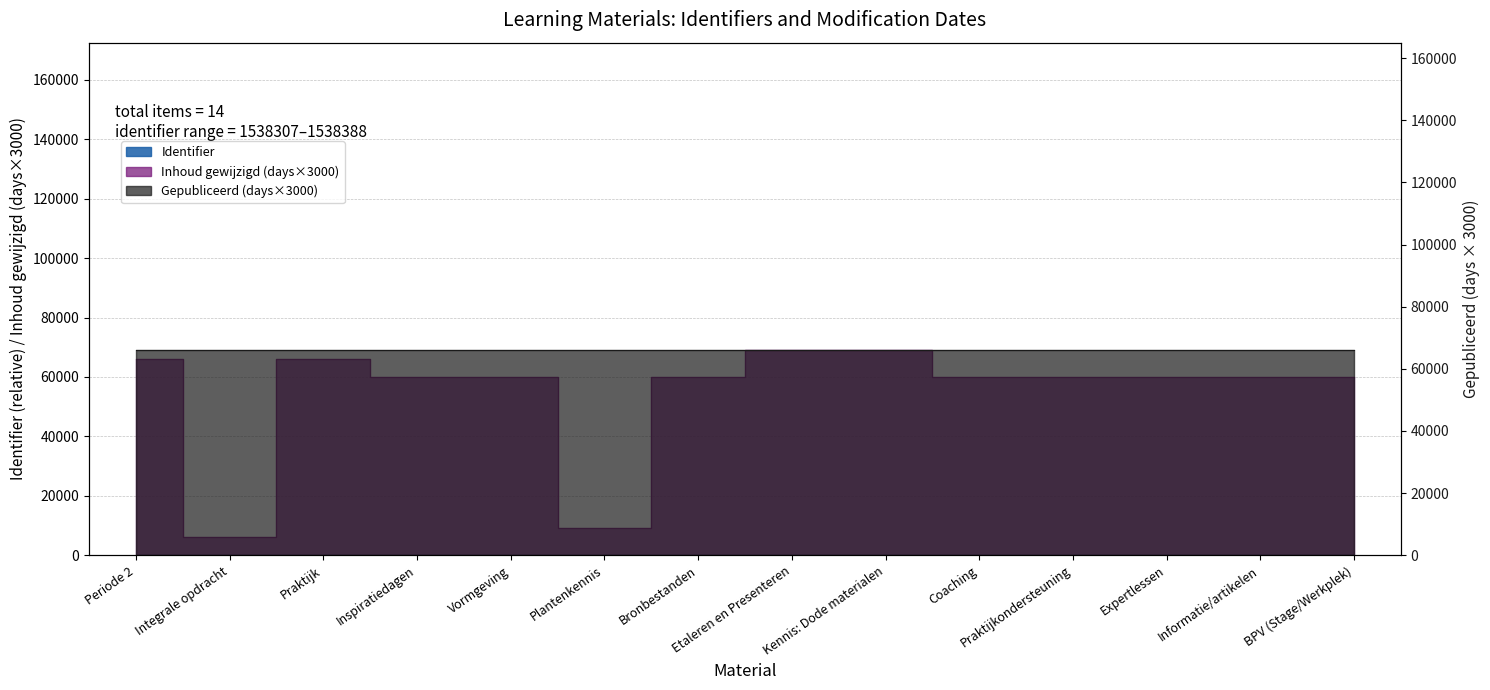

Reading right to left, extract all data points from this chart.

BPV (Stage/Werkplek)=81	Informatie/artikelen=48	Expertlessen=45	Praktijkondersteuning=39	Coaching=35	Kennis: Dode materialen=31	Etaleren en Presenteren=3	Bronbestanden=18	Plantenkennis=17	Vormgeving=15	Inspiratiedagen=11	Praktijk=6	Integrale opdracht=78	Periode 2=0